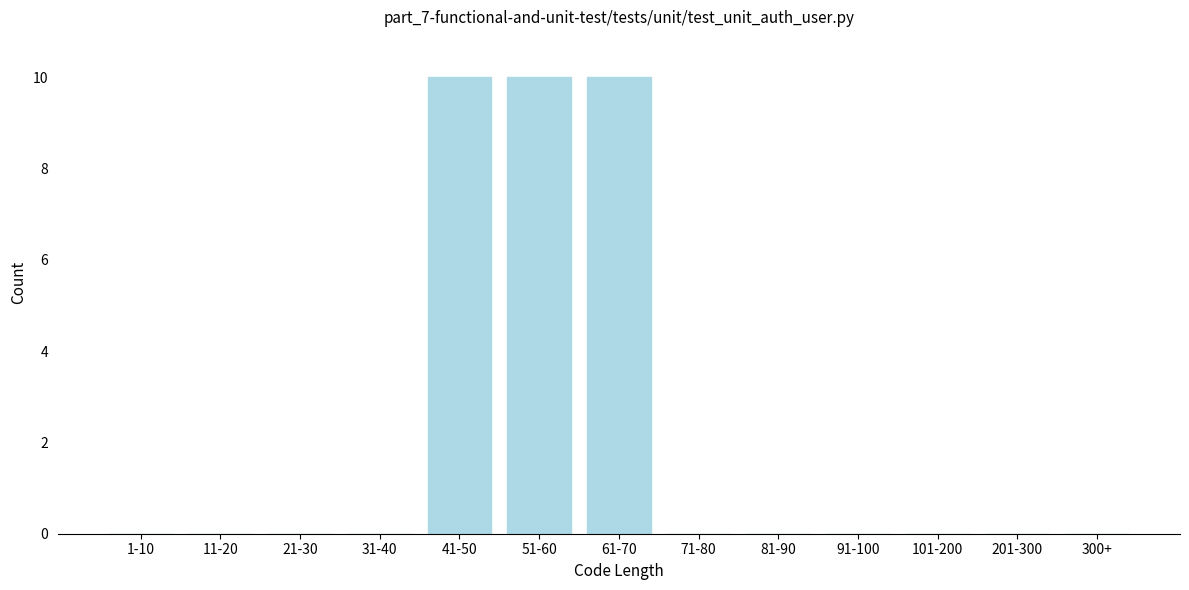

Reading right to left, what are all the values shown in this chart?

300+=0	201-300=0	101-200=0	91-100=0	81-90=0	71-80=0	61-70=10	51-60=10	41-50=10	31-40=0	21-30=0	11-20=0	1-10=0